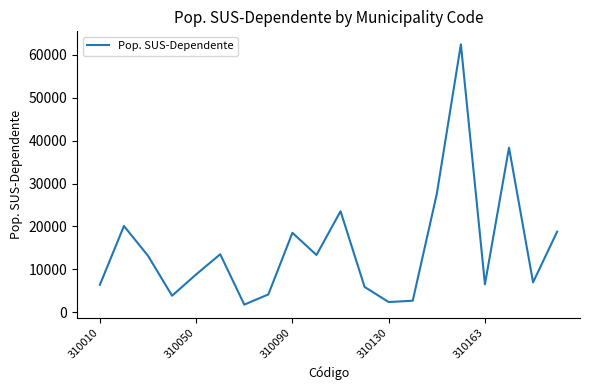

What is the maximum value shown in the chart?

62472